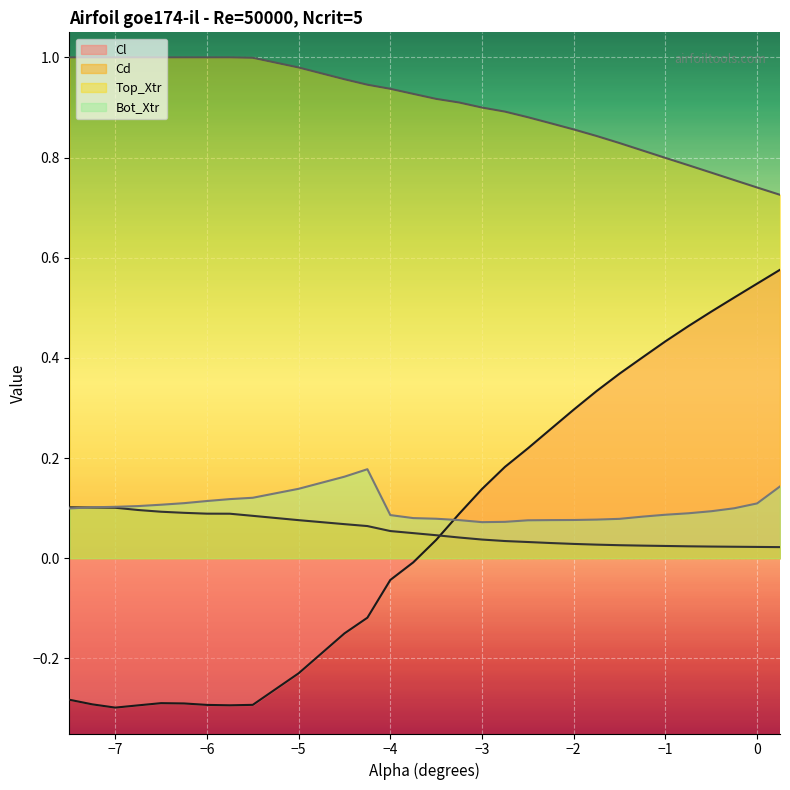

Which series has the widest spread of values?

Cl